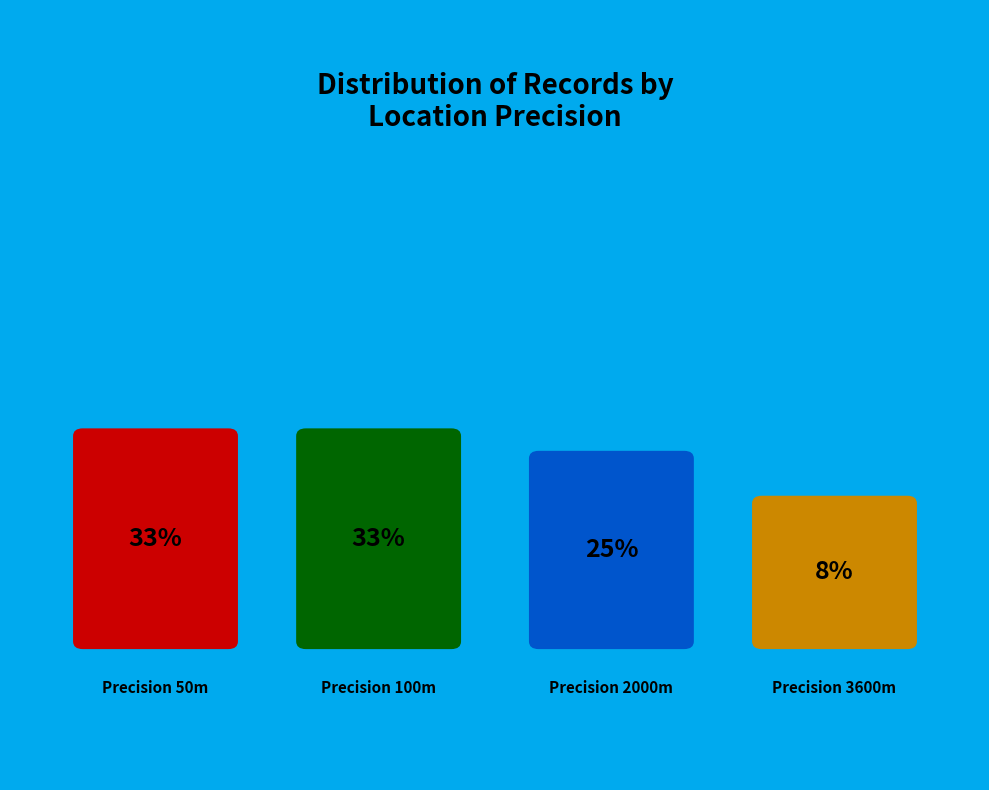

Does 7 represent more than half of the total?

No